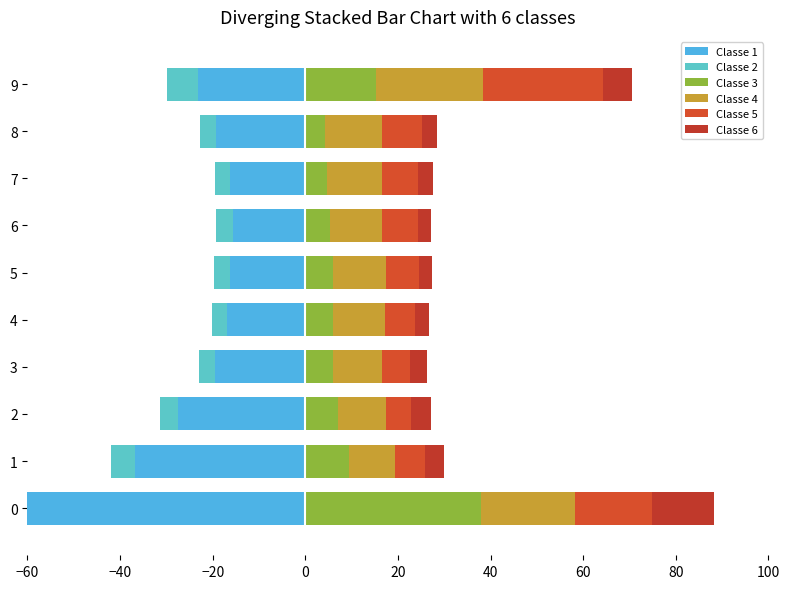

How many data points in Classe 6 are above 3?

8